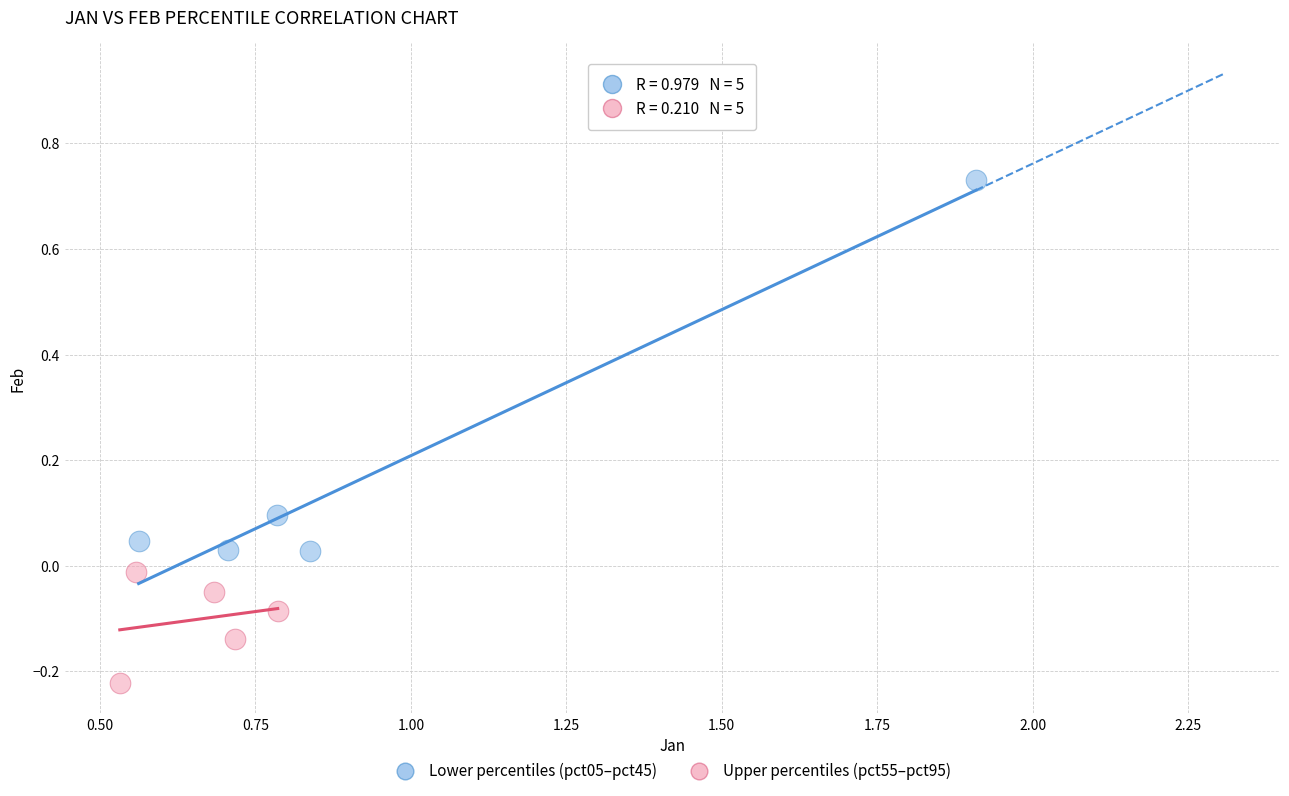

Which series reaches the maximum Y coordinate?

Lower percentiles (pct05–pct45)